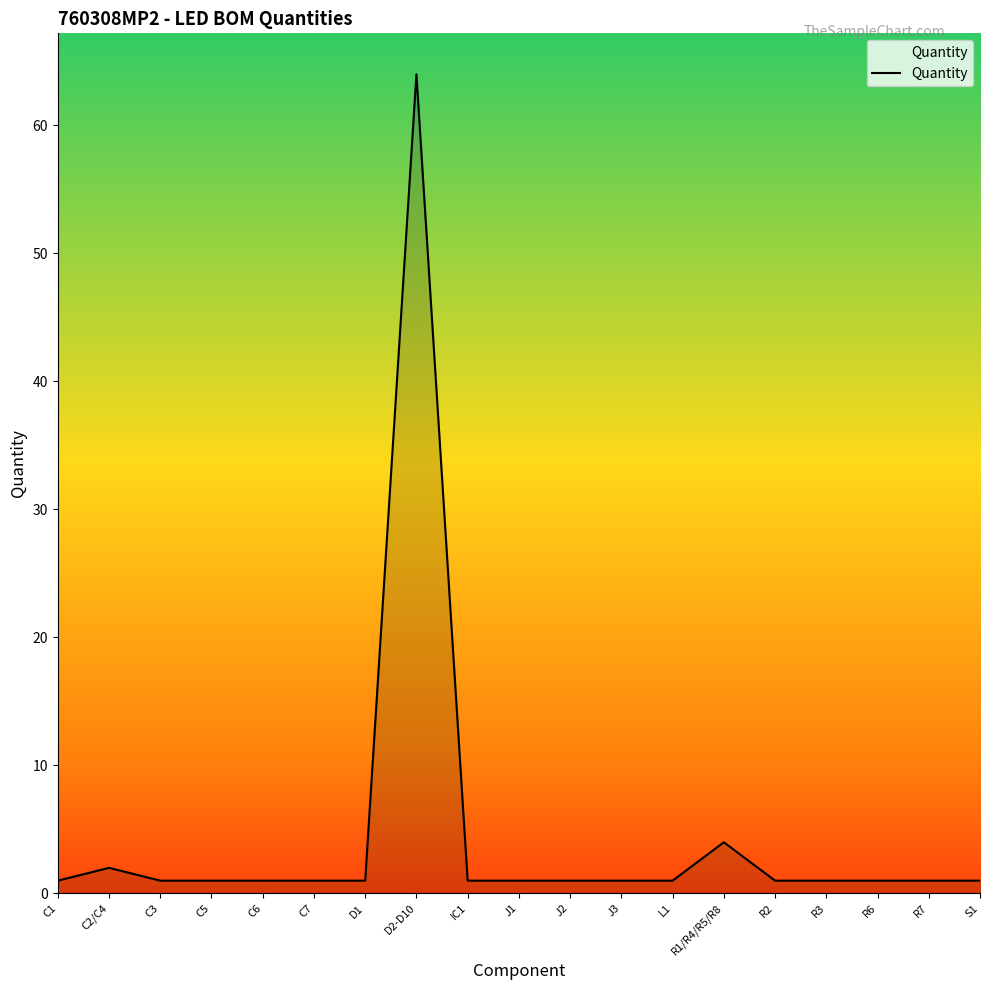

Where is the data nearest to the value 32?

R1/R4/R5/R8